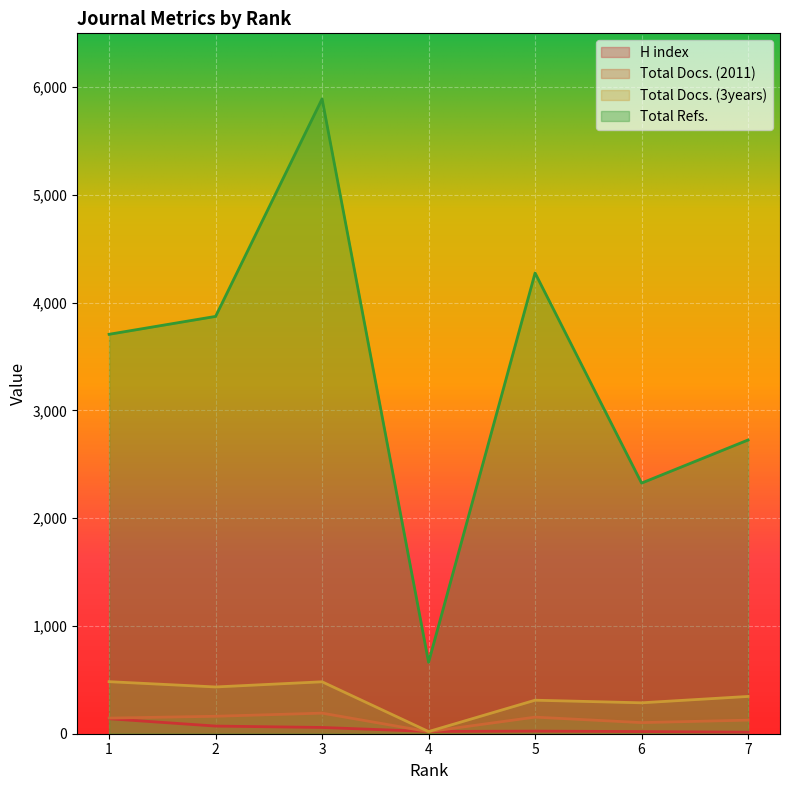

At which label is Total Docs. (3years) closest to 251?

6